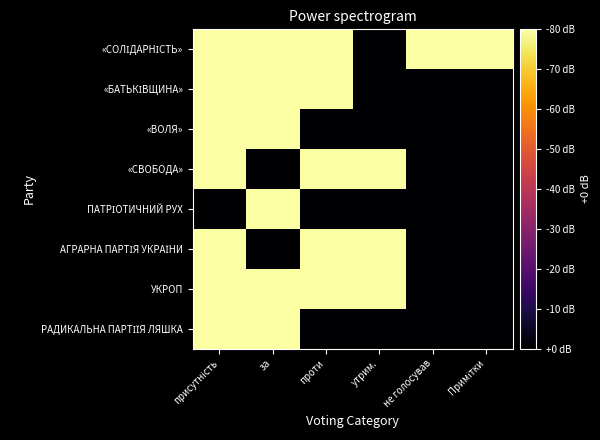

At which category is the sum across all series the highest?

присутність